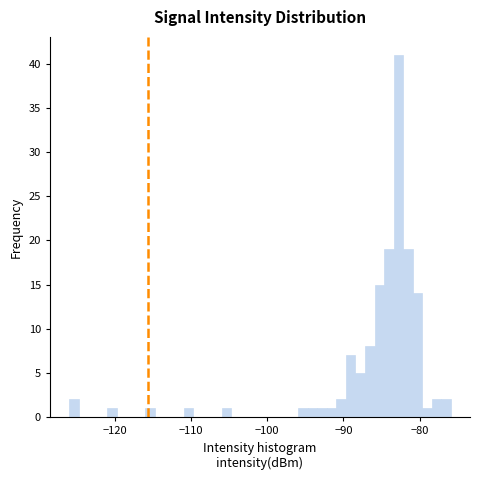

Read against the x-axis, roughly where is the centre of the tallest bar?

-83